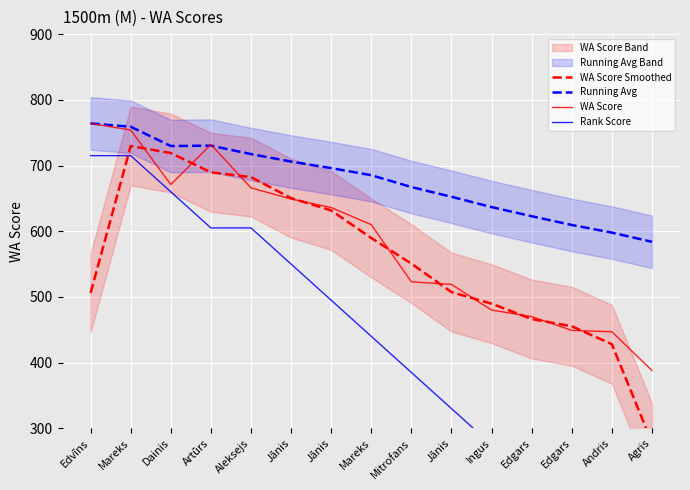

What is the minimum value for WA Score?

388.0